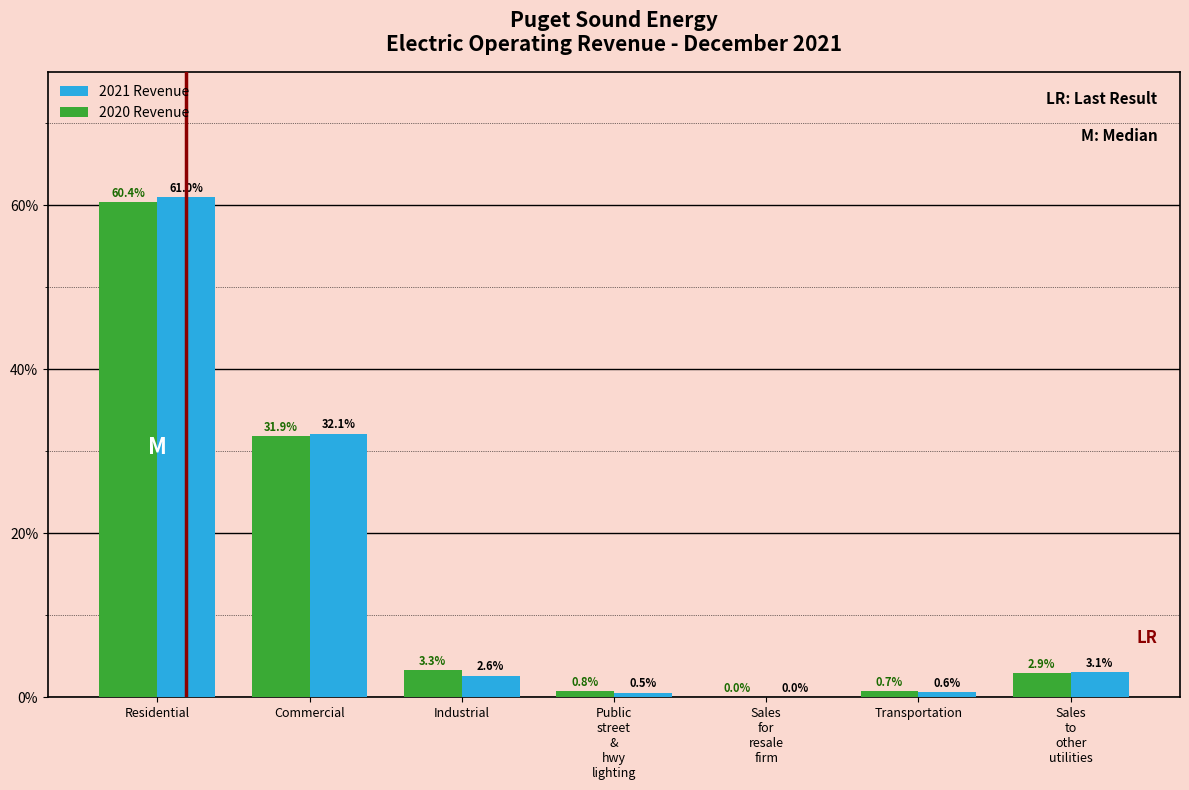

Where is 2020 Revenue nearest to the value 30?

Commercial